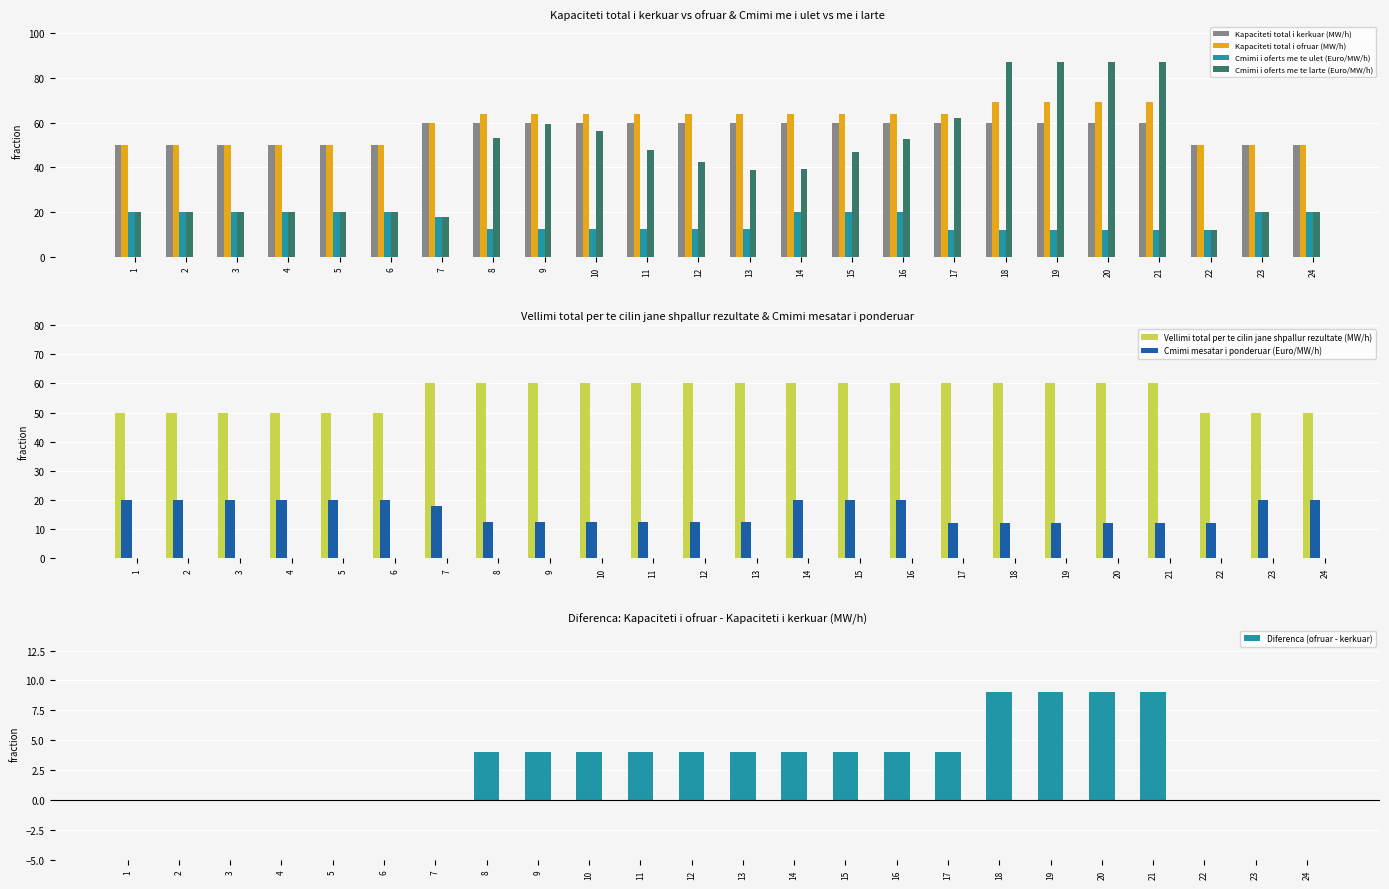

Rank the series by their maximum value, from lowest to highest.

Cmimi i oferts me te ulet (Euro/MW/h), Cmimi mesatar i ponderuar (Euro/MW/h), Kapaciteti total i kerkuar (MW/h), Vellimi total per te cilin jane shpallur rezultate (MW/h), Kapaciteti total i ofruar (MW/h), Cmimi i oferts me te larte (Euro/MW/h)